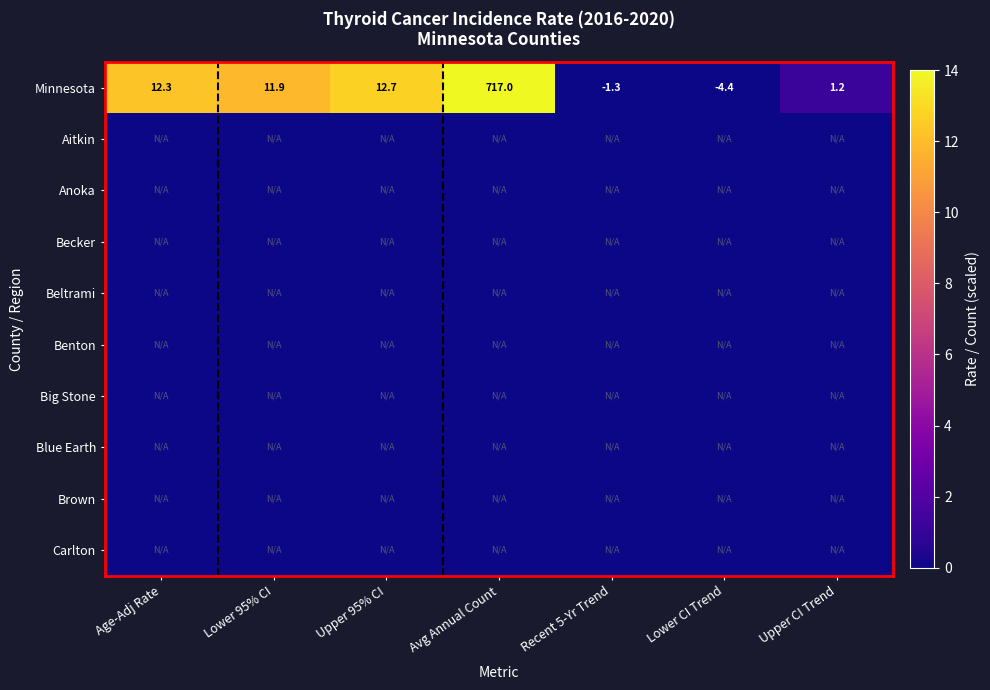

What is the maximum value shown in the chart?

717.0